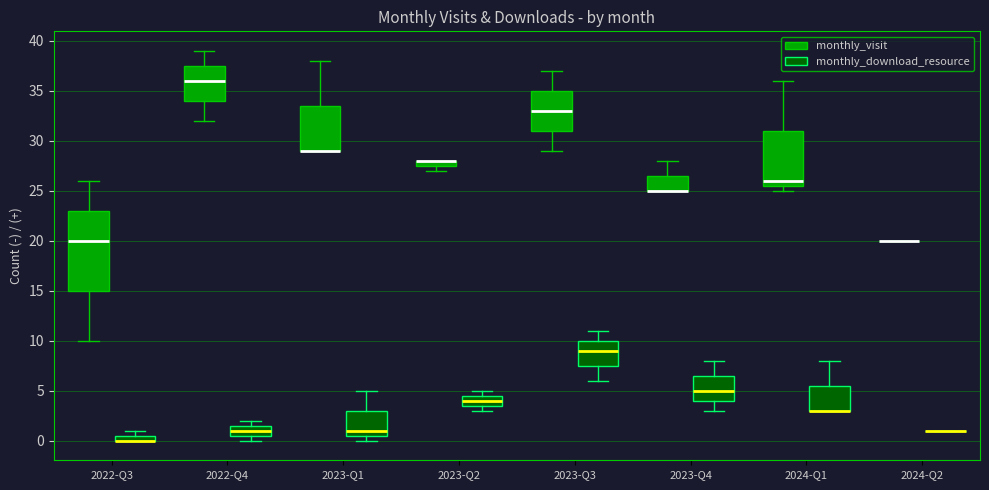

Where does the upper whisker of the box for 2023-Q1 (monthly_download_resource) end on the y-axis? The values are not printed on the chart, so give them approximately, as read against the axis.

5.0